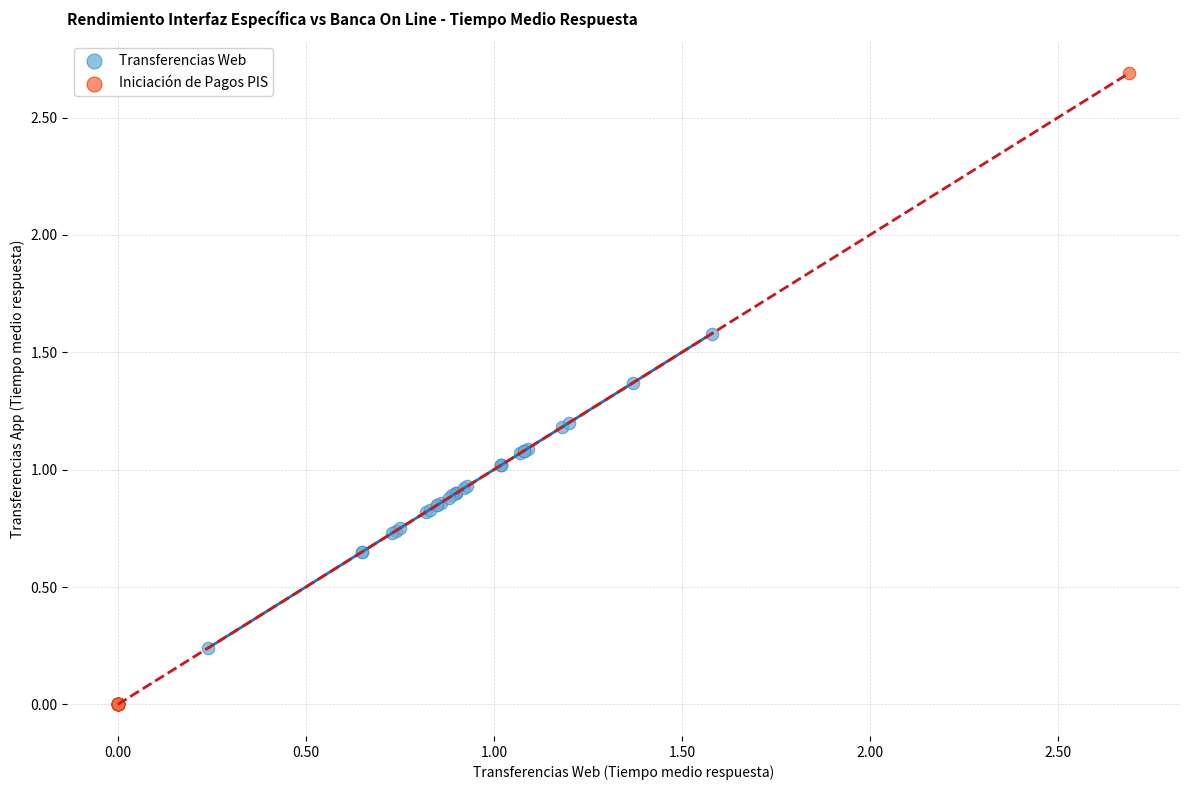

Which series has the largest Y range (max minus min)?

Iniciación de Pagos PIS